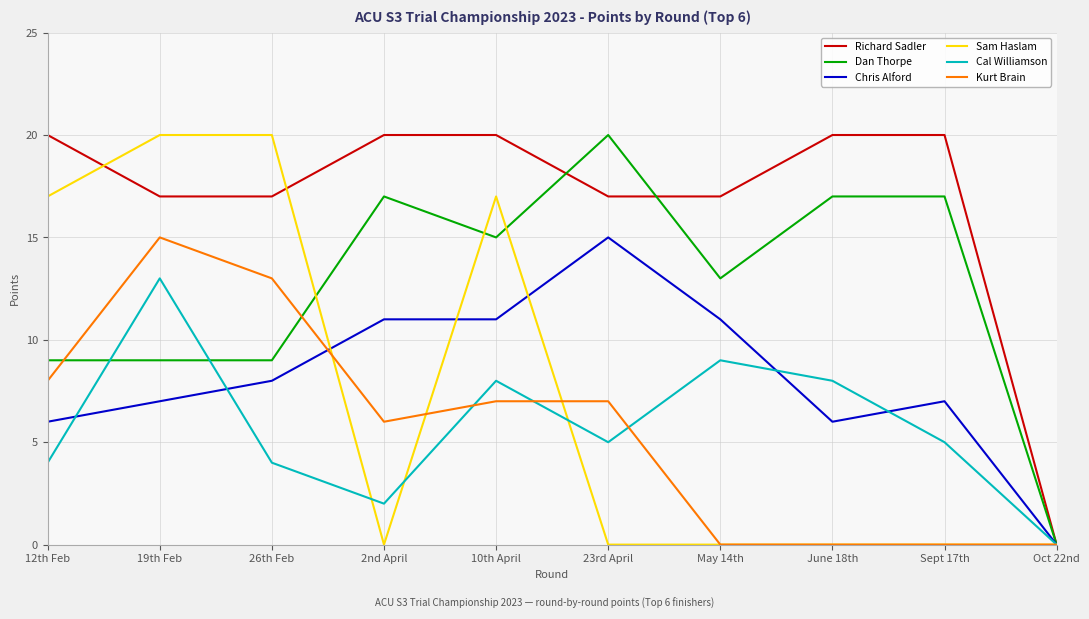

The Sam Haslam series shows 0 at Sept 17th. True or false?

True